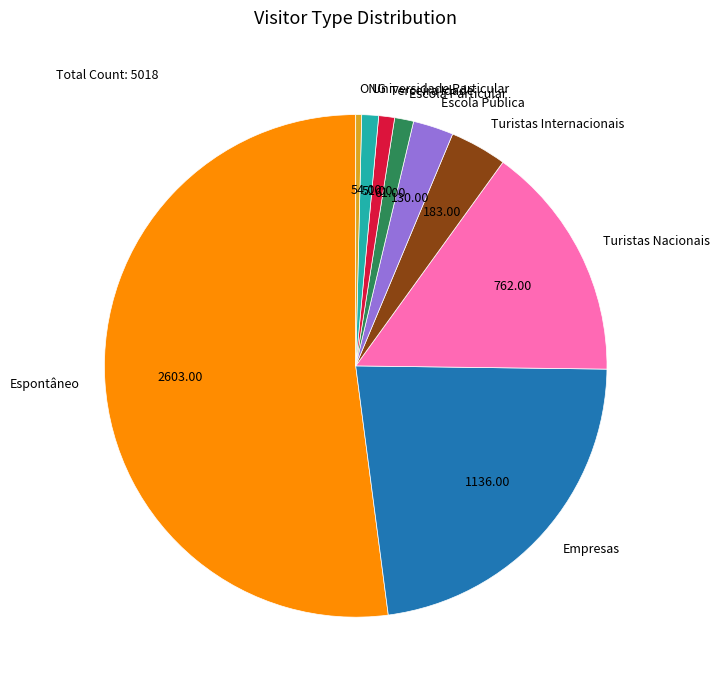

Does any single category account for the majority?

Yes